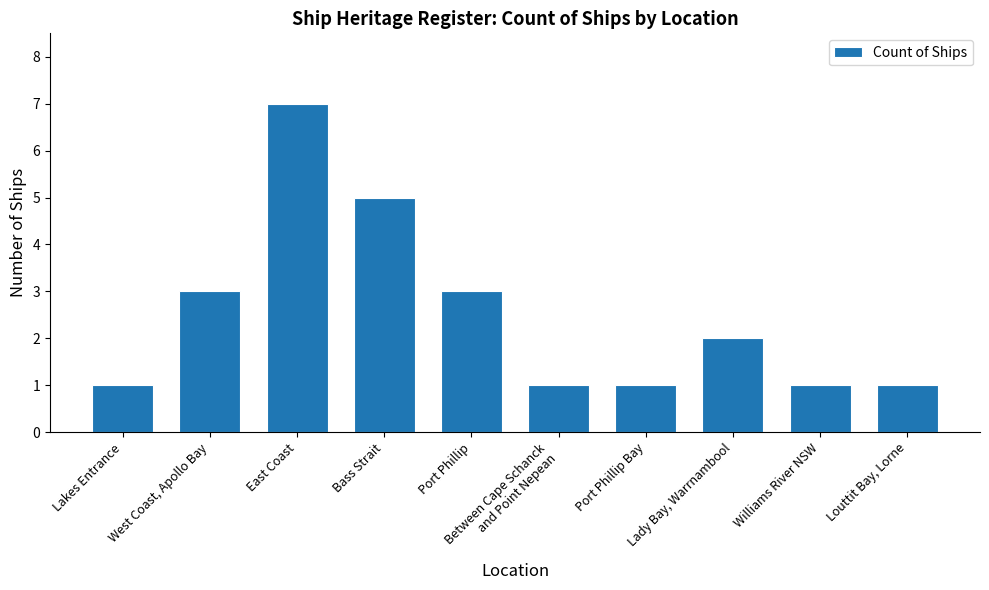

Reading left to right, extract all data points from this chart.

1	3	7	5	3	1	1	2	1	1